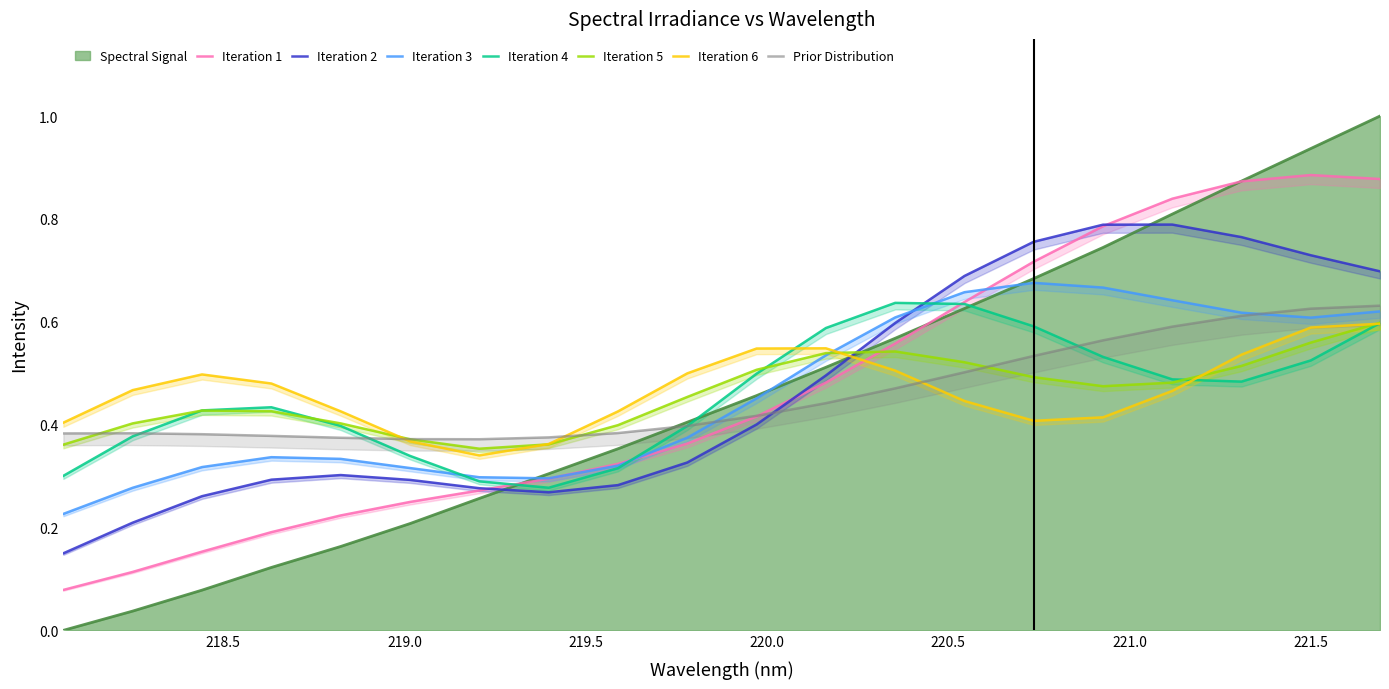

What is the difference between the maximum and minimum values?

1.0